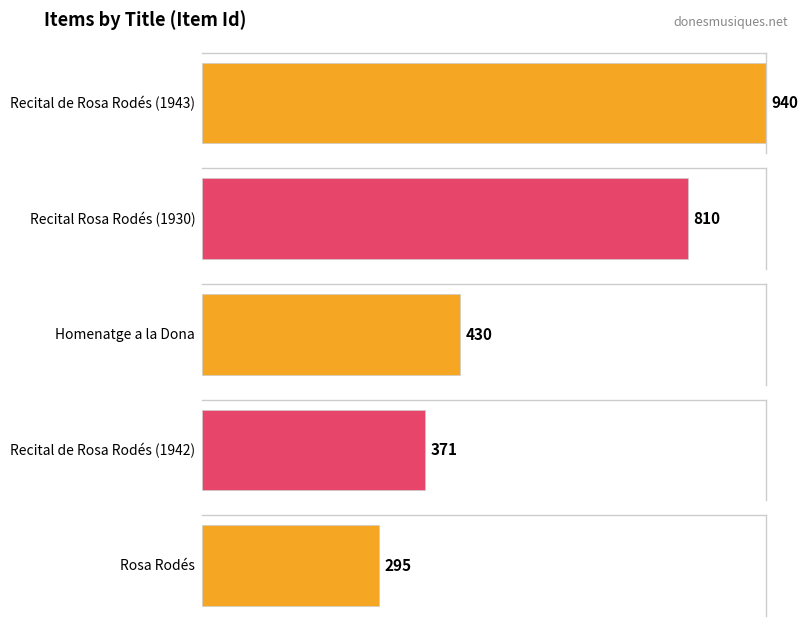

What is the sum of all values?

2846